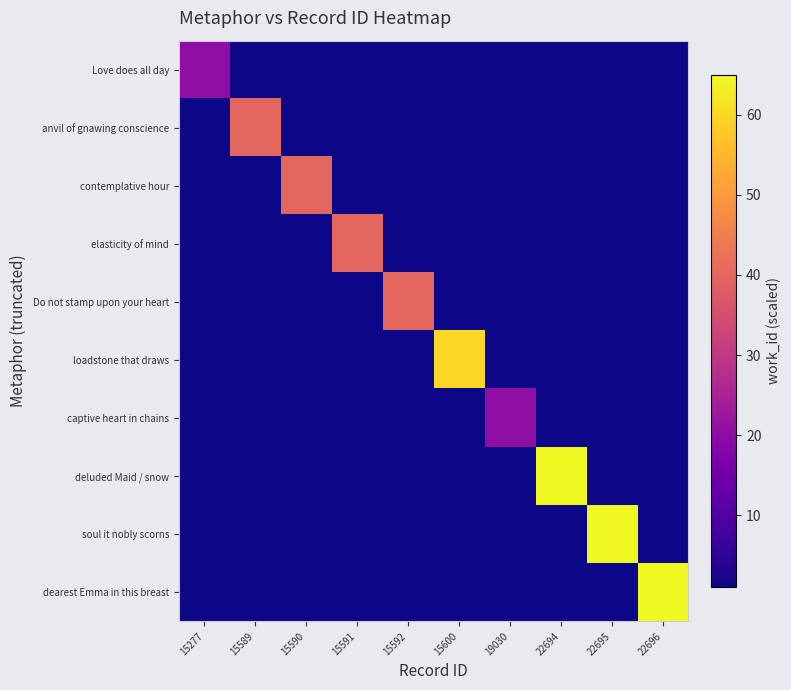

What is the total value across all series at 22696?

80